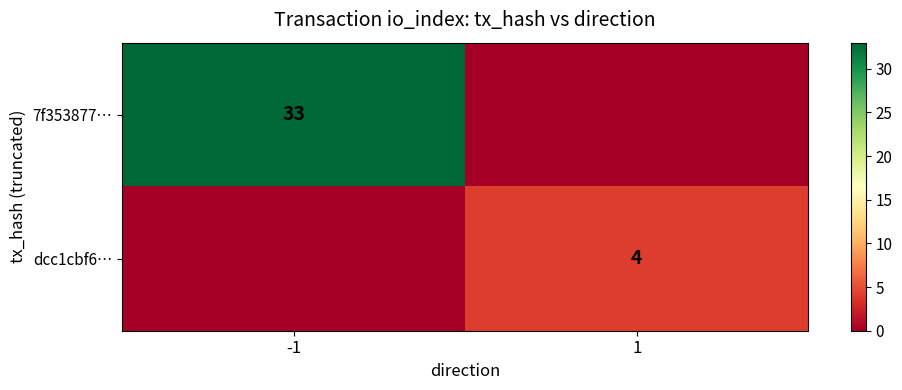

What is the sum of the dcc1cbf6… values at -1 and 1?

4